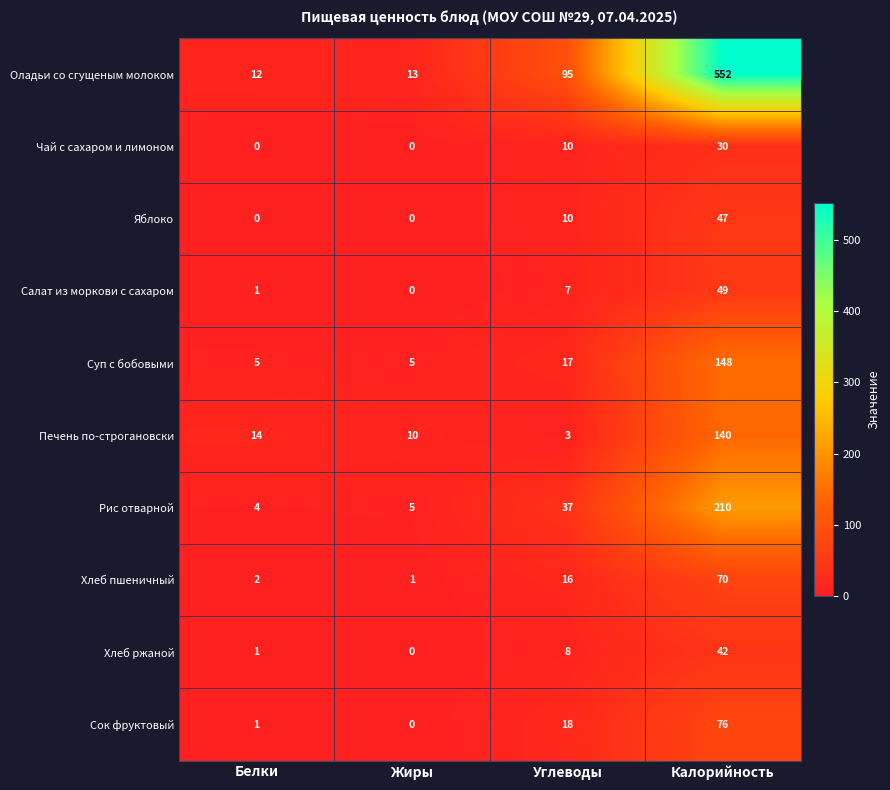

Which series changed the most between Жиры and Калорийность?

Оладьи со сгущеным молоком